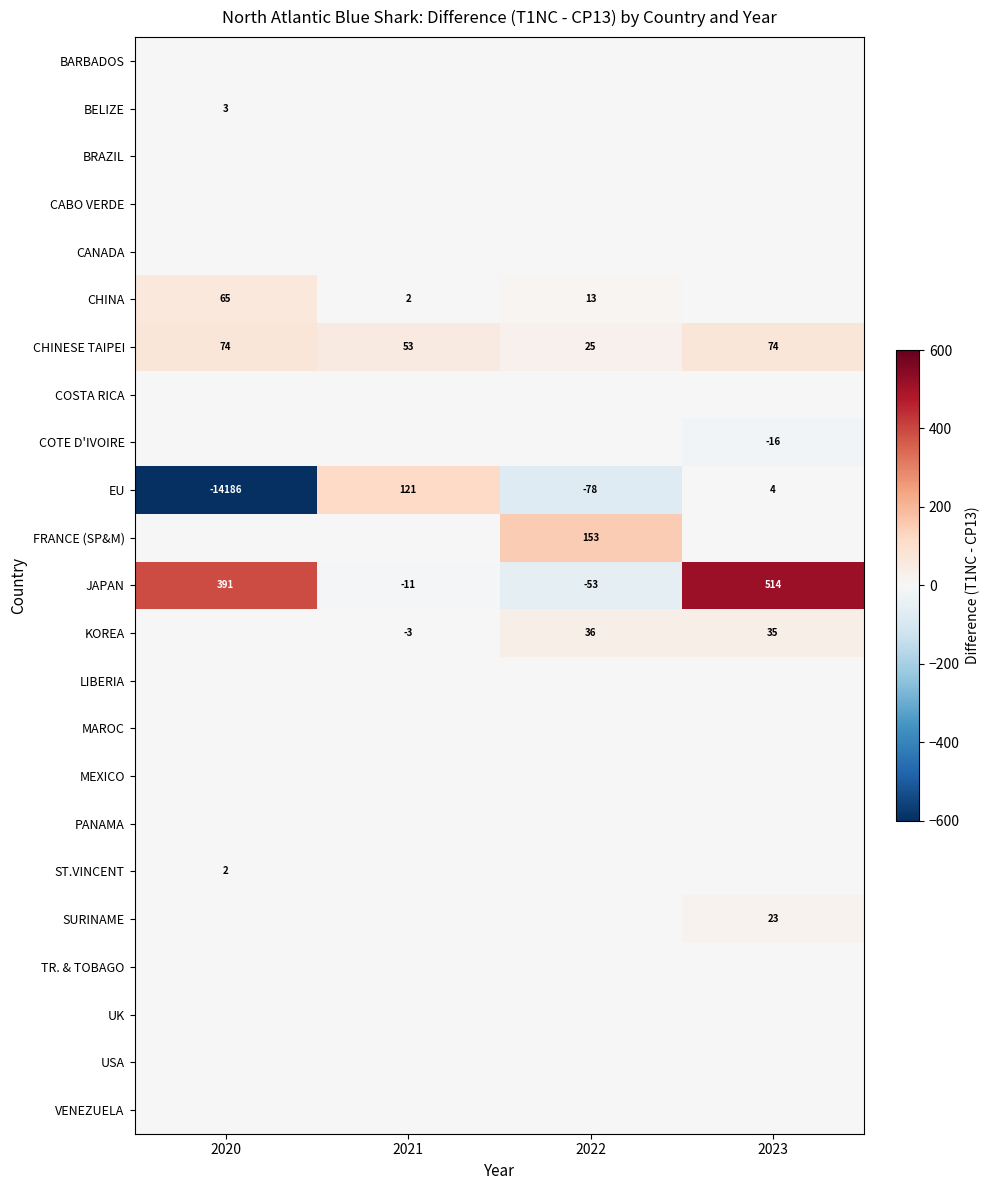

What is the spread (max minus min) of values at 2022?

231